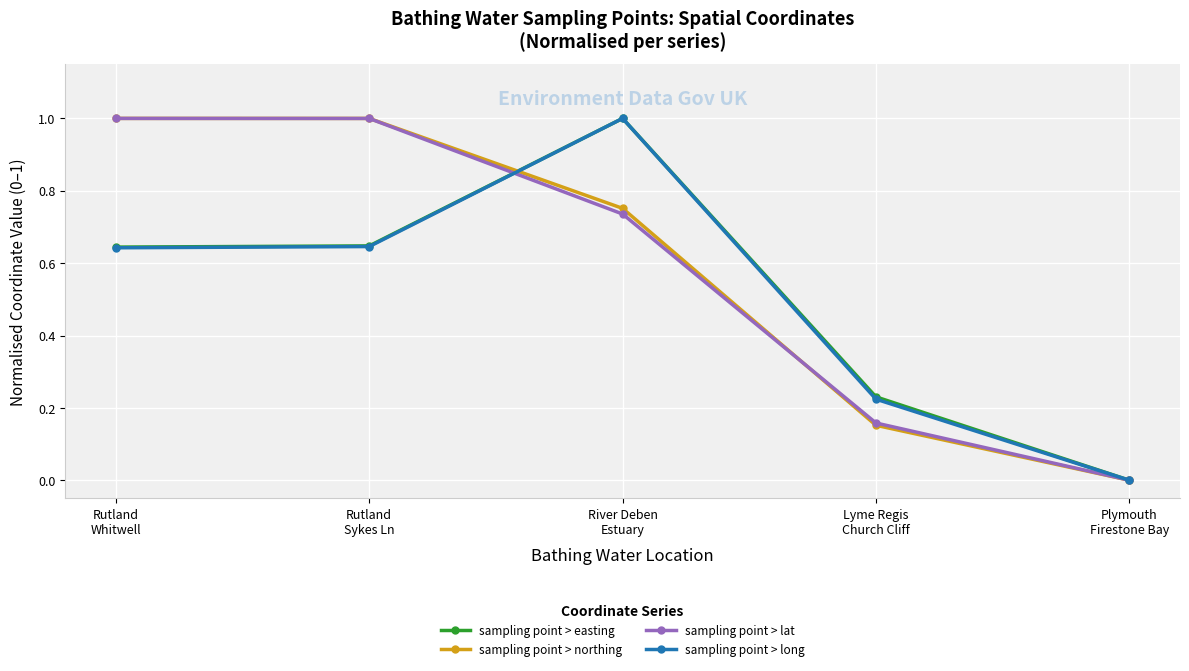

What position from the right is Lyme Regis
Church Cliff?

2